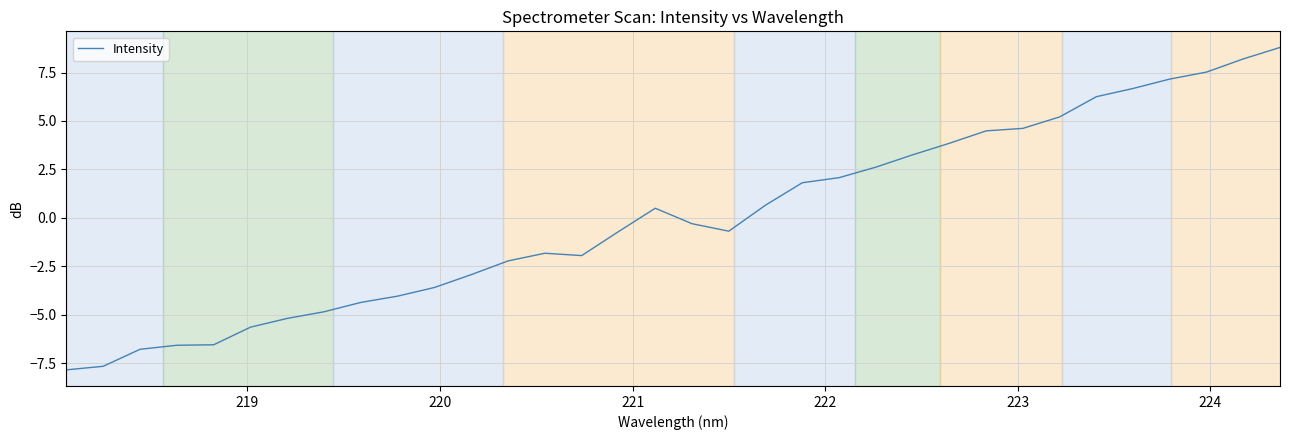

How many values are below zero?

18